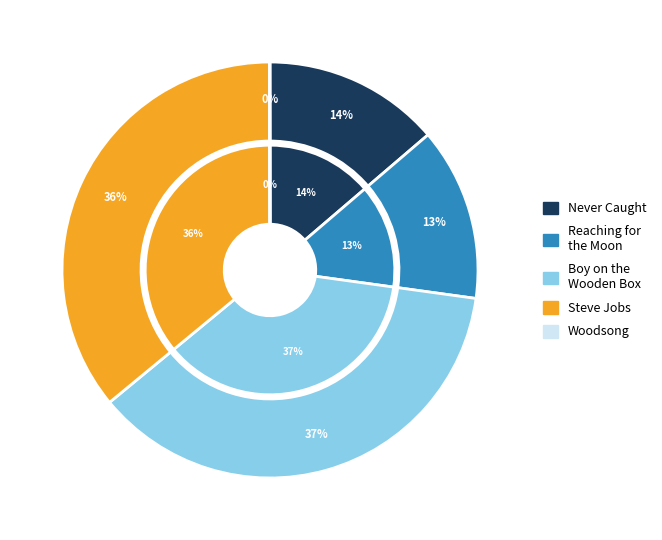

Is it true that Woodsong is 0% of the pie?

True